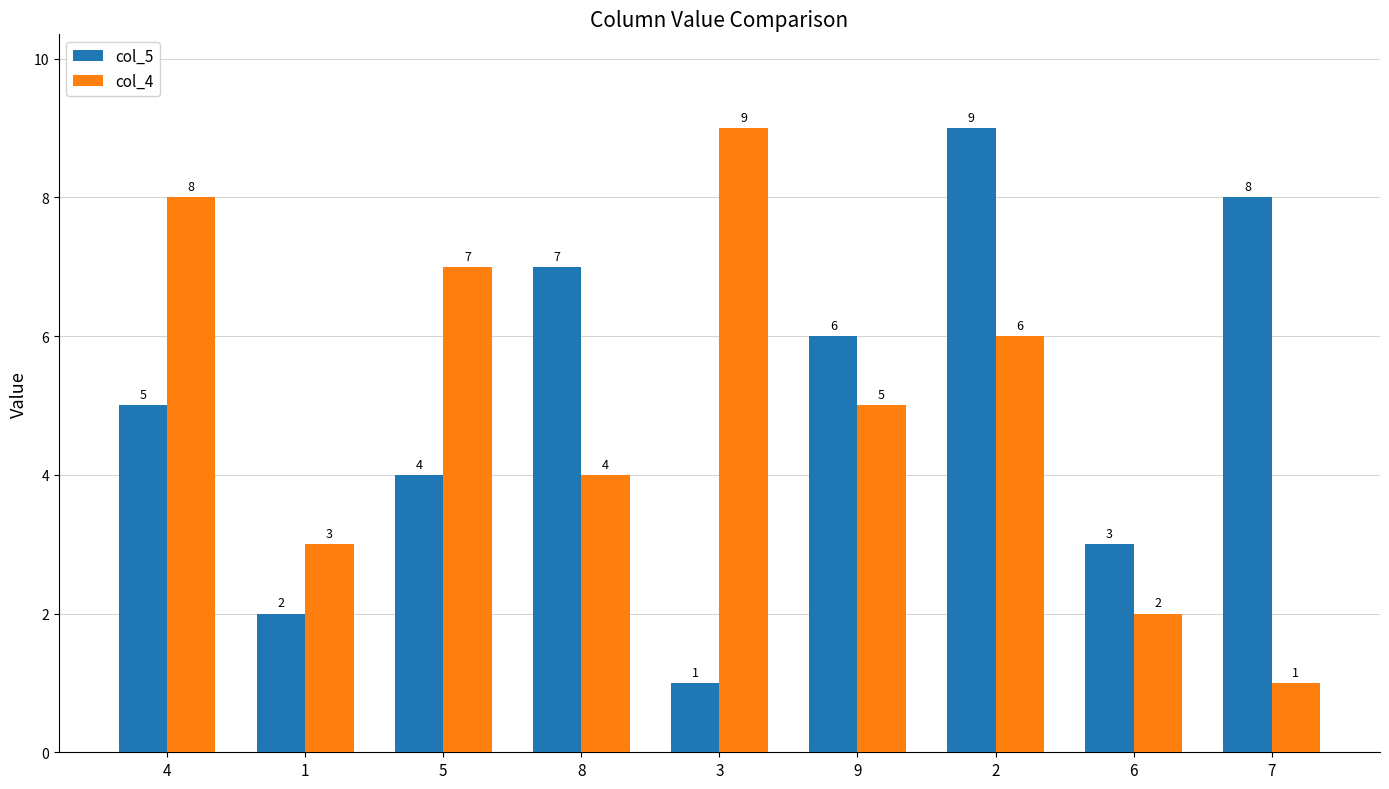

Reading left to right, what are all the values shown in this chart?

col_5: 4=5	1=2	5=4	8=7	3=1	9=6	2=9	6=3	7=8
col_4: 4=8	1=3	5=7	8=4	3=9	9=5	2=6	6=2	7=1